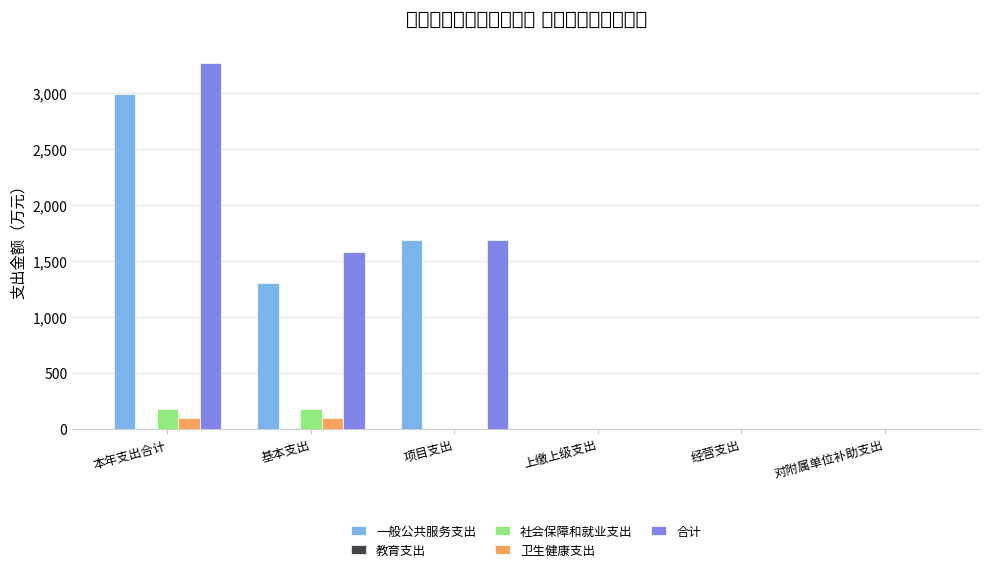

Reading left to right, extract all data points from this chart.

一般公共服务支出: 2989.1	1303.0	1686.1	0.0	0.0	0.0
教育支出: 0.5	0.5	0.0	0.0	0.0	0.0
社会保障和就业支出: 174.9	174.9	0.0	0.0	0.0	0.0
卫生健康支出: 98.5	98.5	0.0	0.0	0.0	0.0
合计: 3263.0	1576.9	1686.1	0.0	0.0	0.0